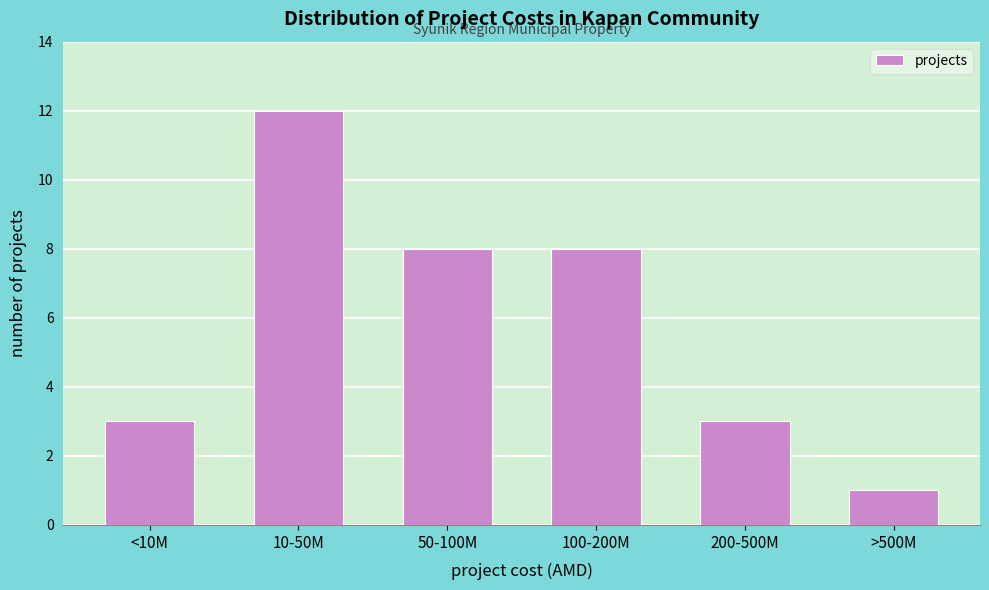

Reading left to right, what are all the values shown in this chart?

<10M=3	10-50M=12	50-100M=8	100-200M=8	200-500M=3	>500M=1